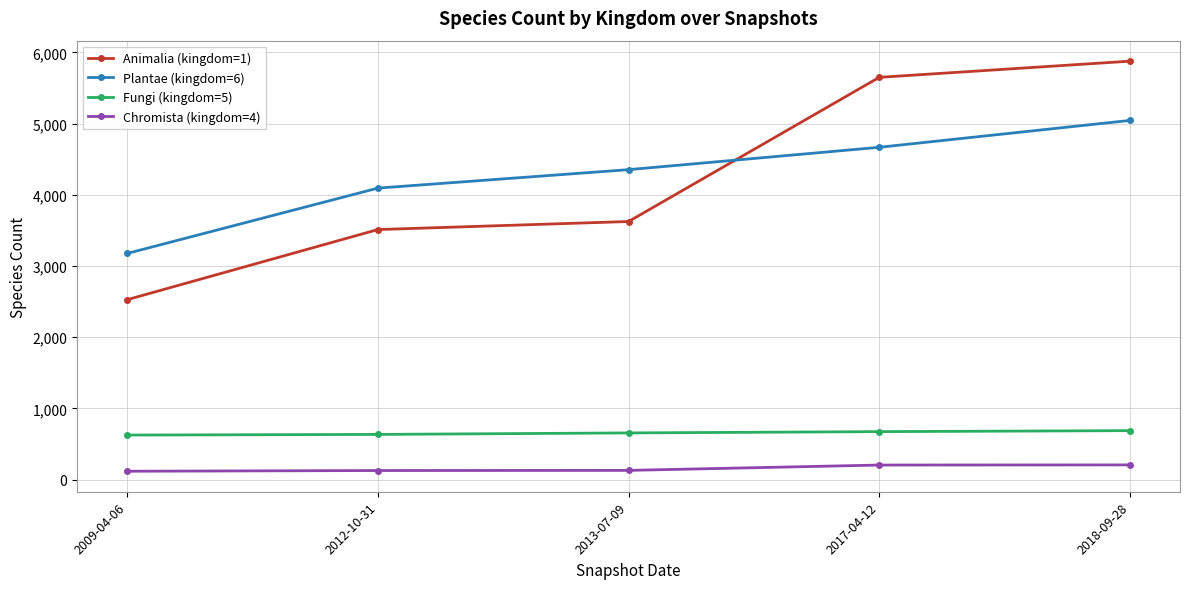

Which label corresponds to the largest value in the chart?

2018-09-28